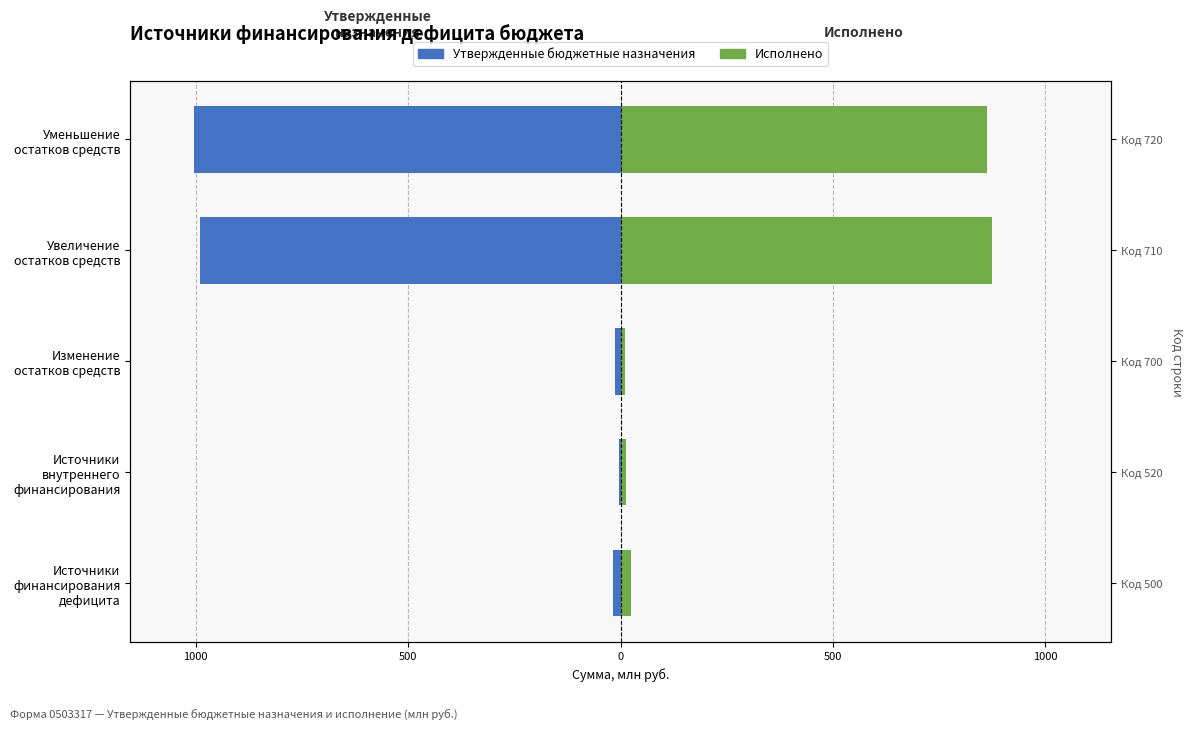

Reading right to left, extract all data points from this chart.

Утвержденные бюджетные назначения: -1003.2	-989.5	-13.7	-3.4	-17.1
Исполнено: 863.2	874.4	11.2	13.9	25.2